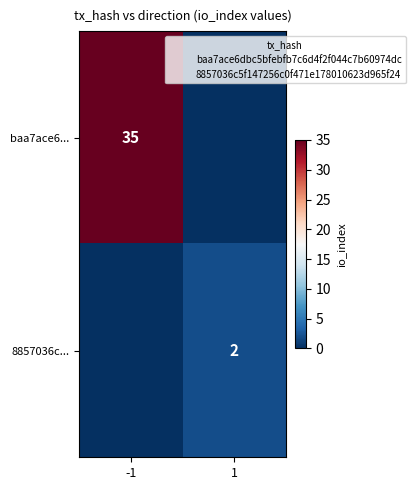

True or false: baa7ace6... has a value of 17 at -1.

False